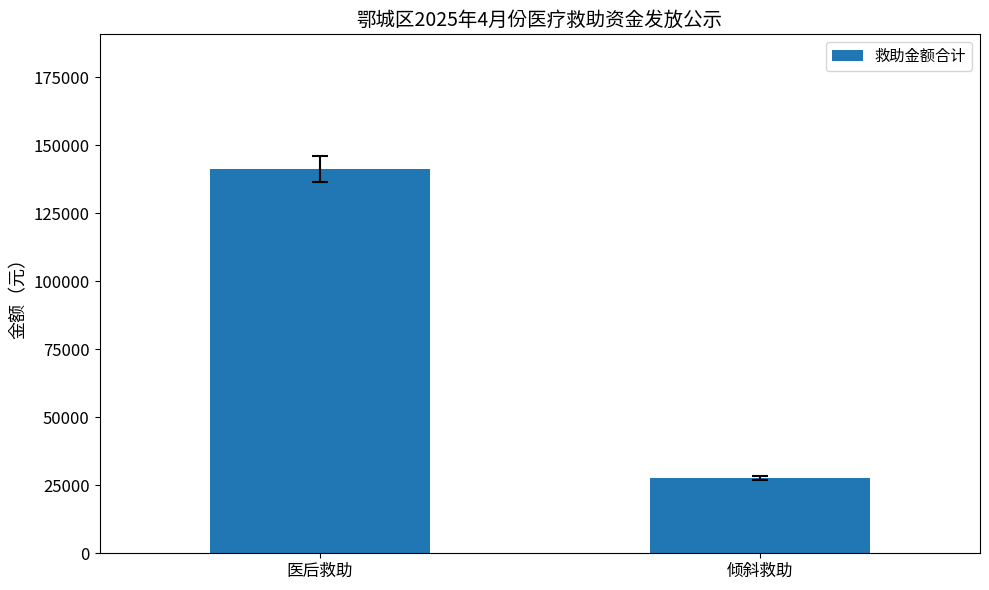

What is the average value?

84533.2